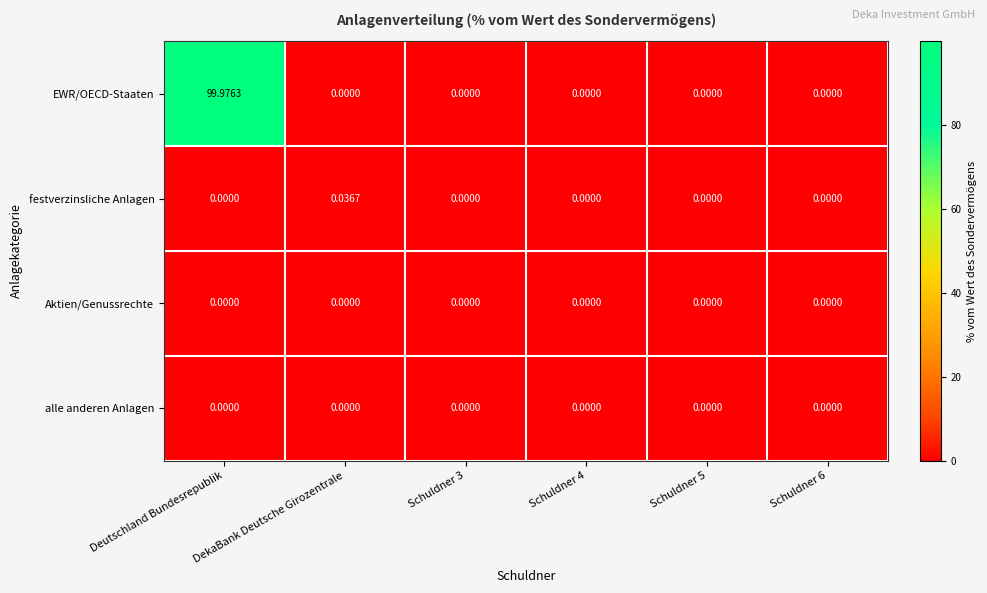

Which series changed the most between Deutschland Bundesrepublik and Schuldner 3?

EWR/OECD-Staaten